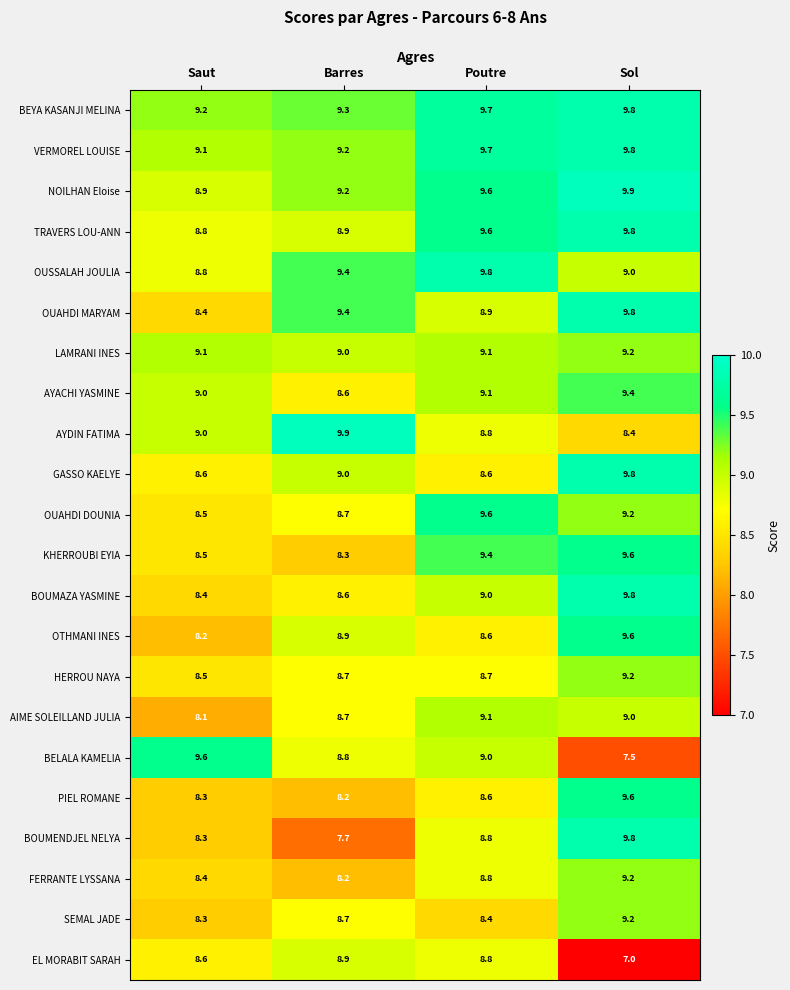

Where is BEYA KASANJI MELINA nearest to the value 9?

Saut